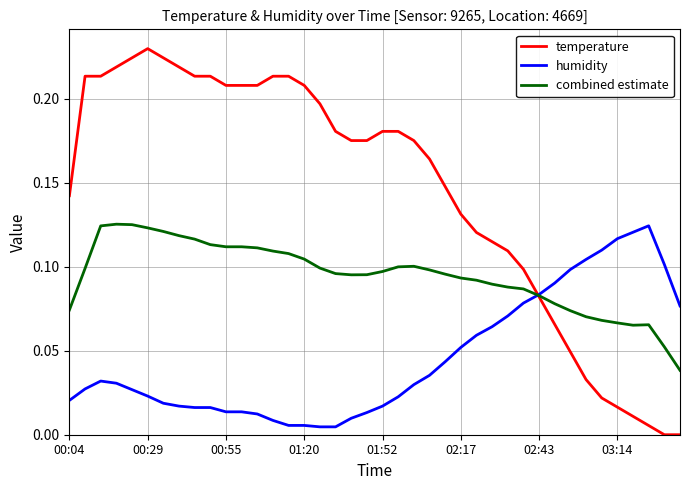

Rank the series by their average value, from lowest to highest.

humidity, combined estimate, temperature